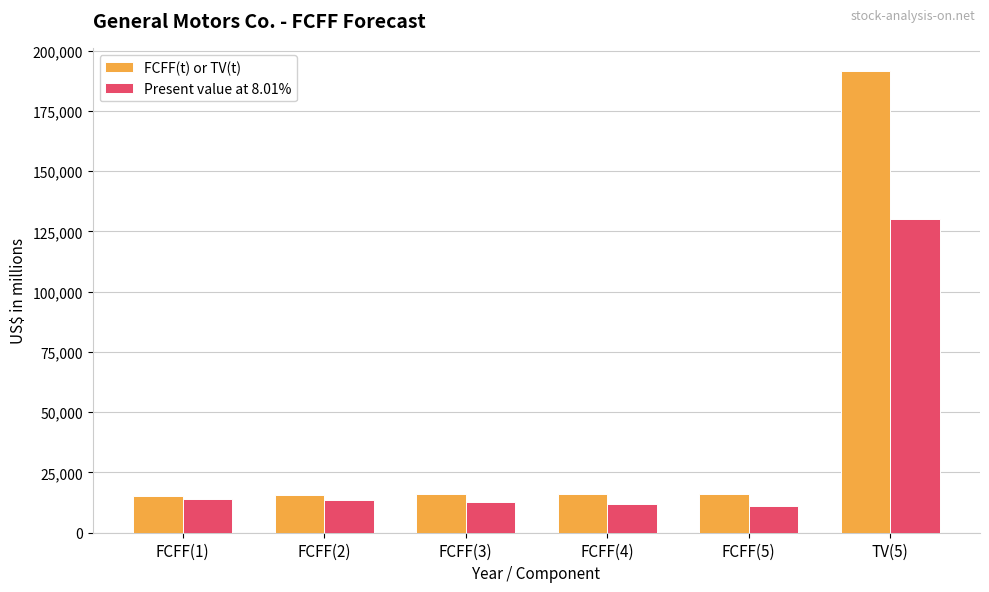

What is the value of the FCFF(t) or TV(t) bar at the 6th from the left?

191634